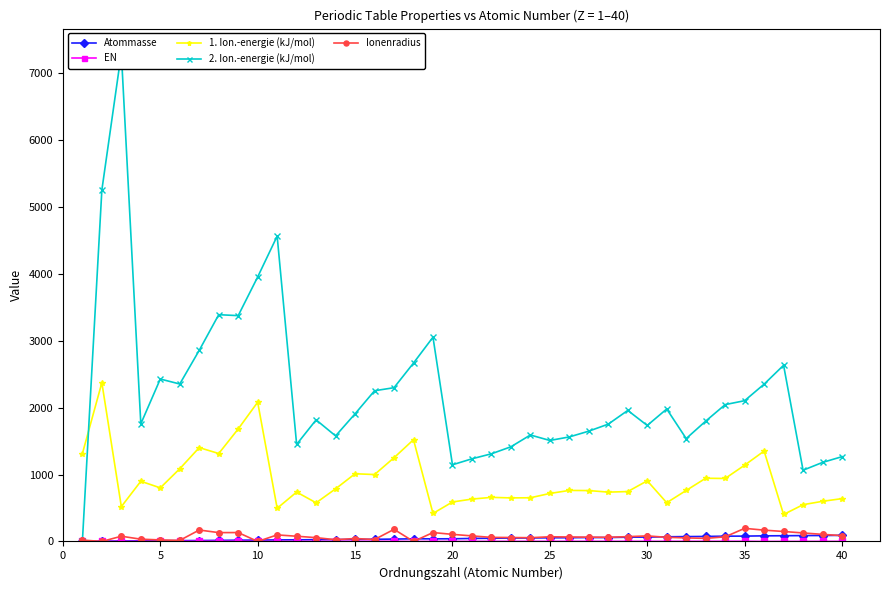

How many lines are shown in the chart?

5